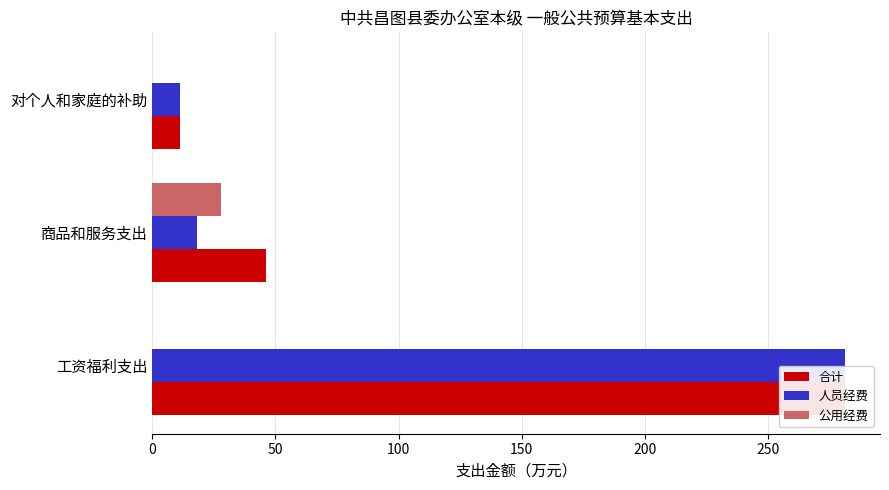

Rank the series by their maximum value, from lowest to highest.

公用经费, 合计, 人员经费